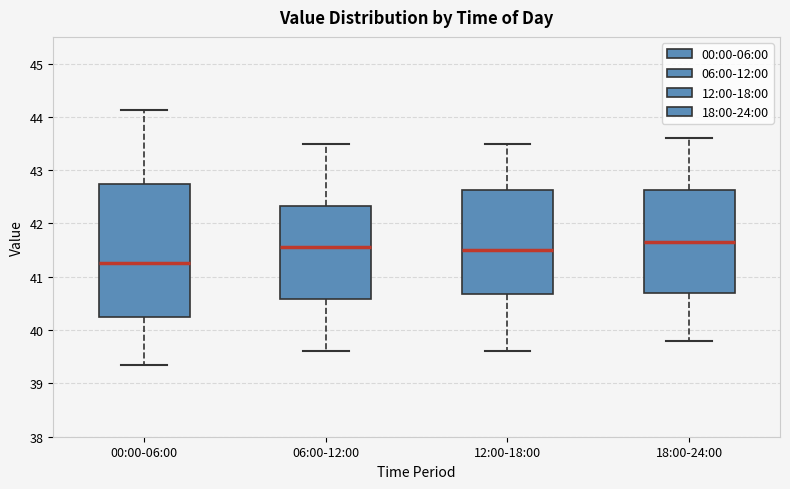

Which box is the tallest, from its lower edge to its upper edge?

00:00-06:00